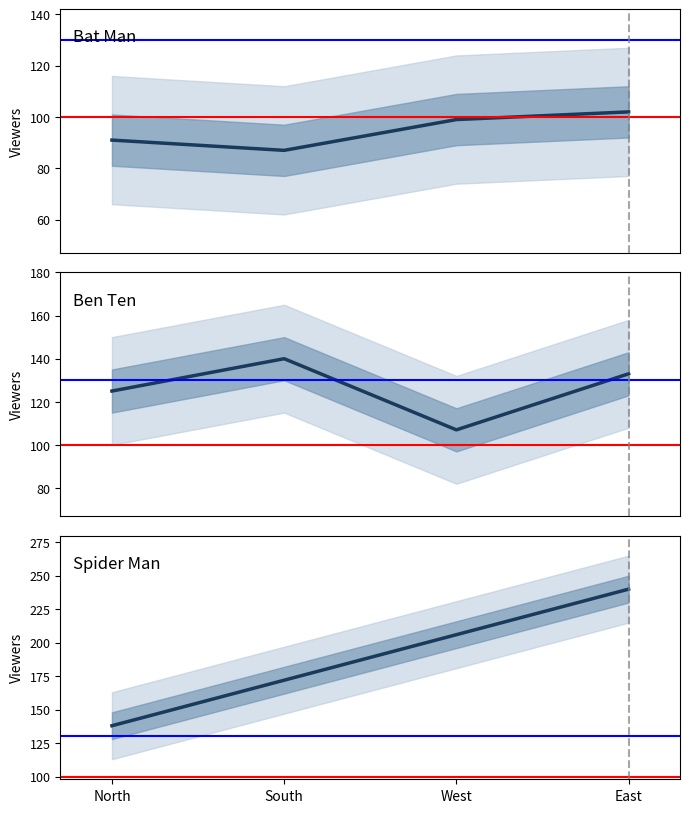

True or false: Ben Ten has a value of 30 at West.

False